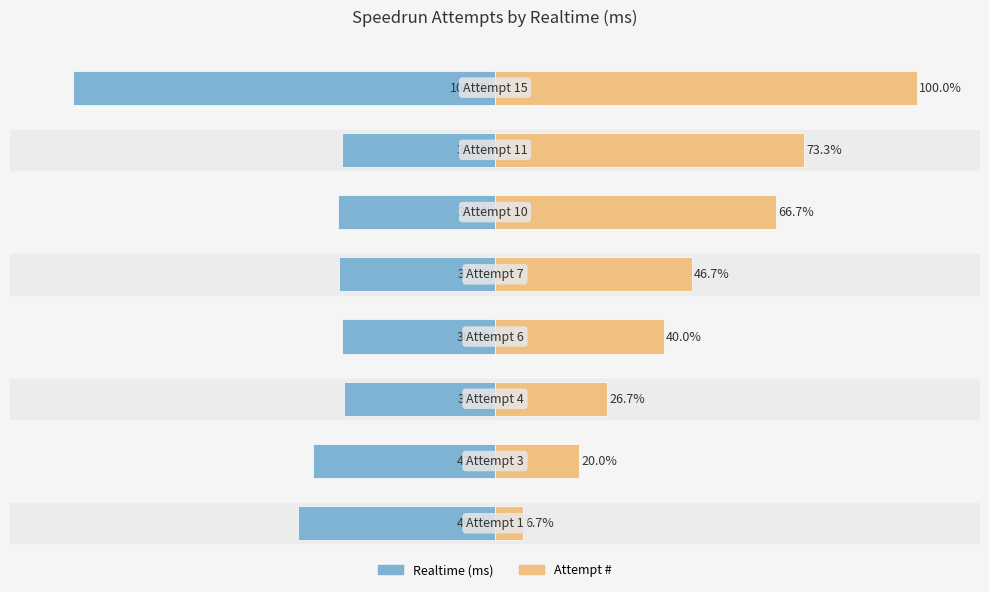

At 100, list the series in order from largest to smallest.

Attempt #, Realtime (ms)